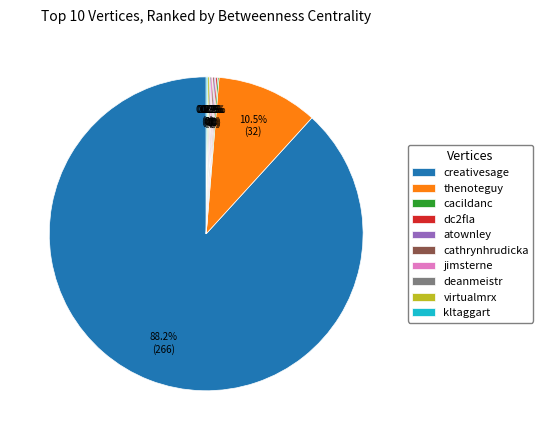

Which category accounts for the majority?

creativesage